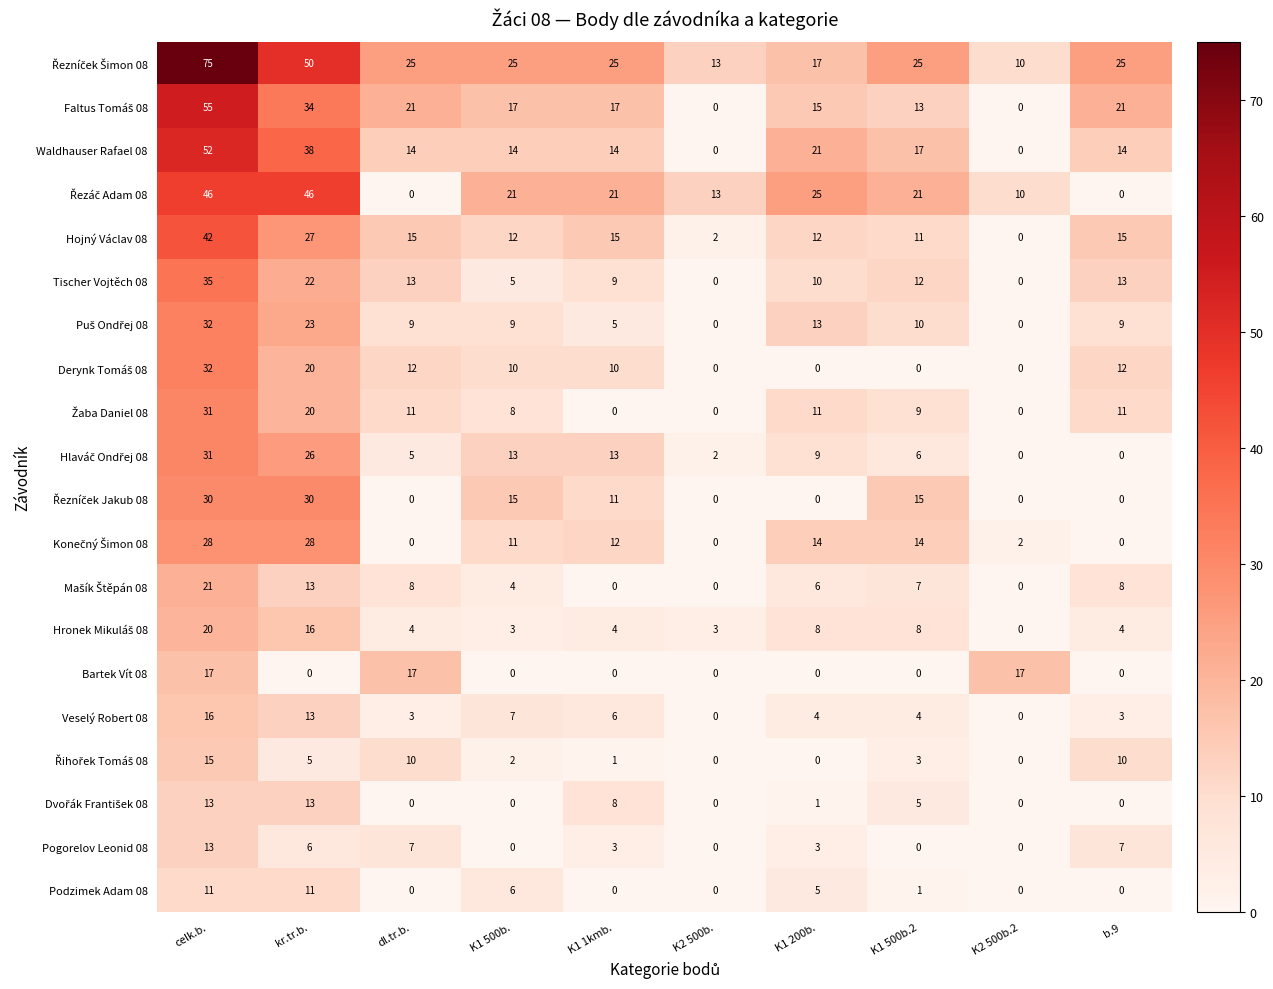

At which label is Pogorelov Leonid 08 closest to 6?

kr.tr.b.